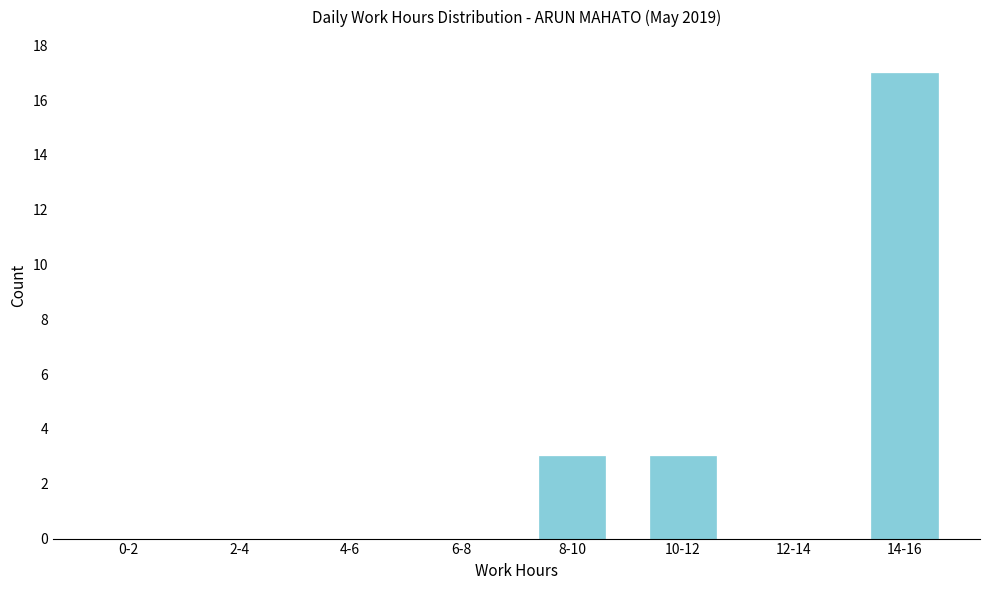

Reading left to right, transcribe all the data shown in this chart.

0-2=0	2-4=0	4-6=0	6-8=0	8-10=3	10-12=3	12-14=0	14-16=17